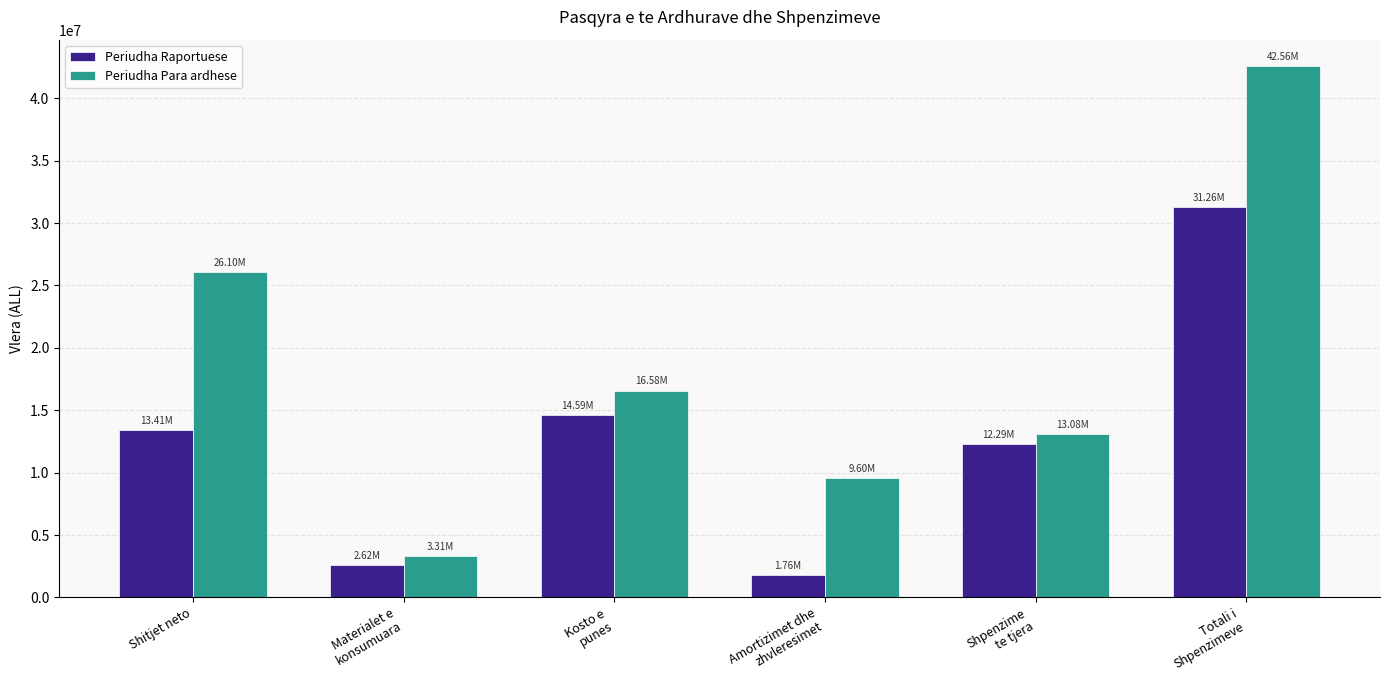

Which category has the lowest value across all series?

Amortizimet dhe
zhvleresimet